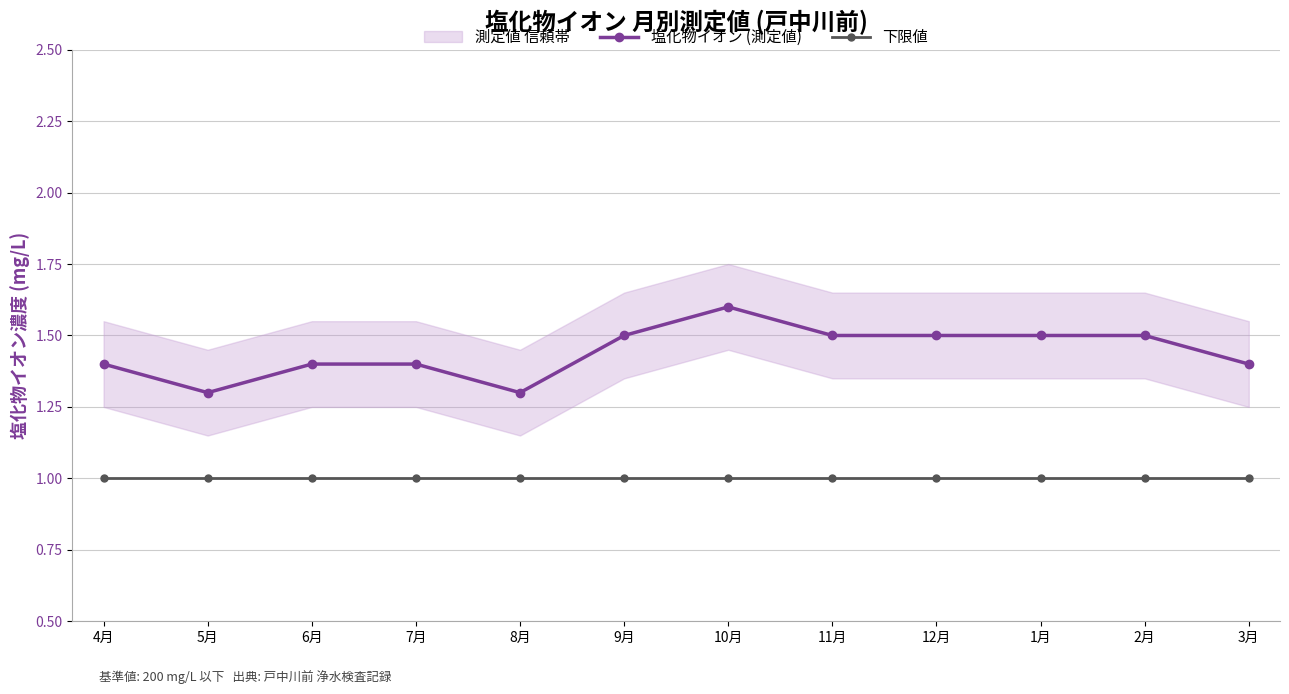

How many 塩化物イオン (測定値) values are between 1 and 2?

12